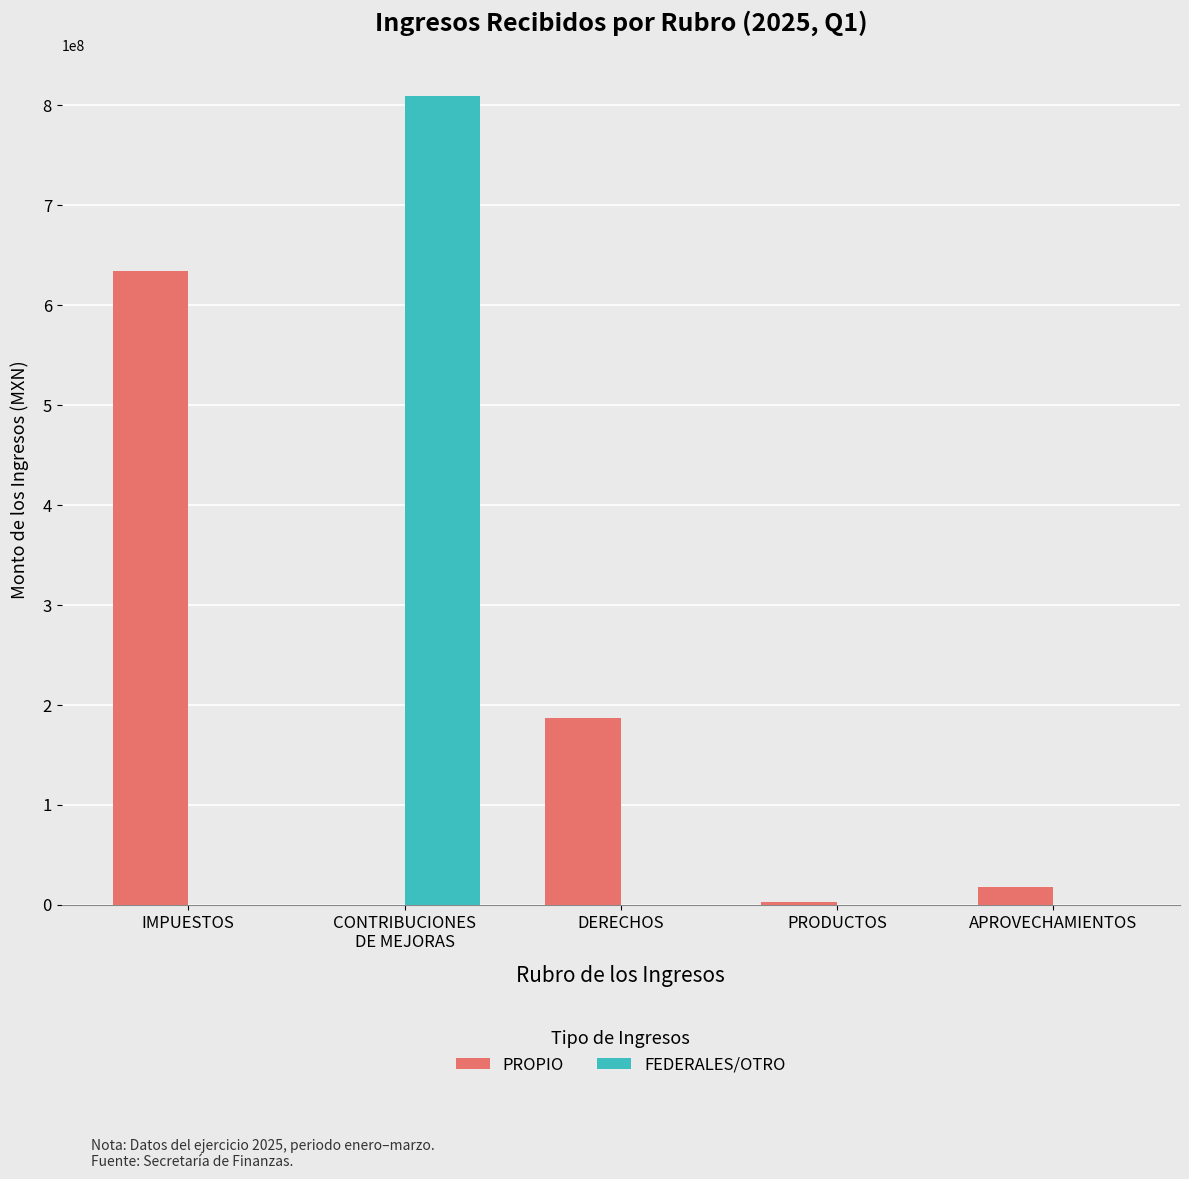

Is it true that FEDERALES/OTRO equals 1325355377.0 at CONTRIBUCIONES
DE MEJORAS?

False